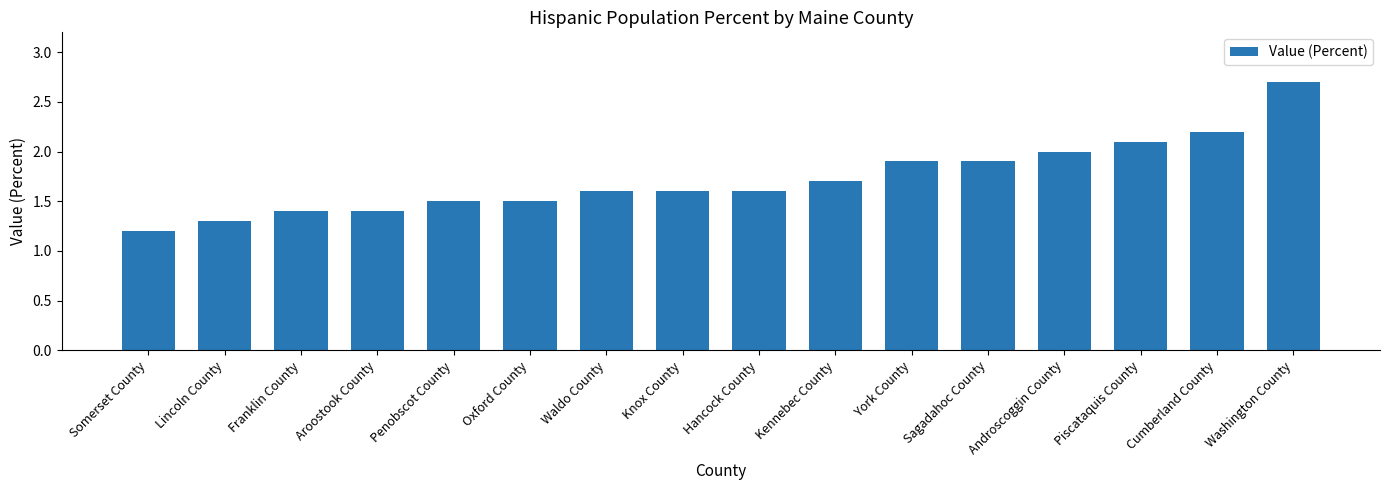

What is the difference between the maximum and minimum values?

1.5